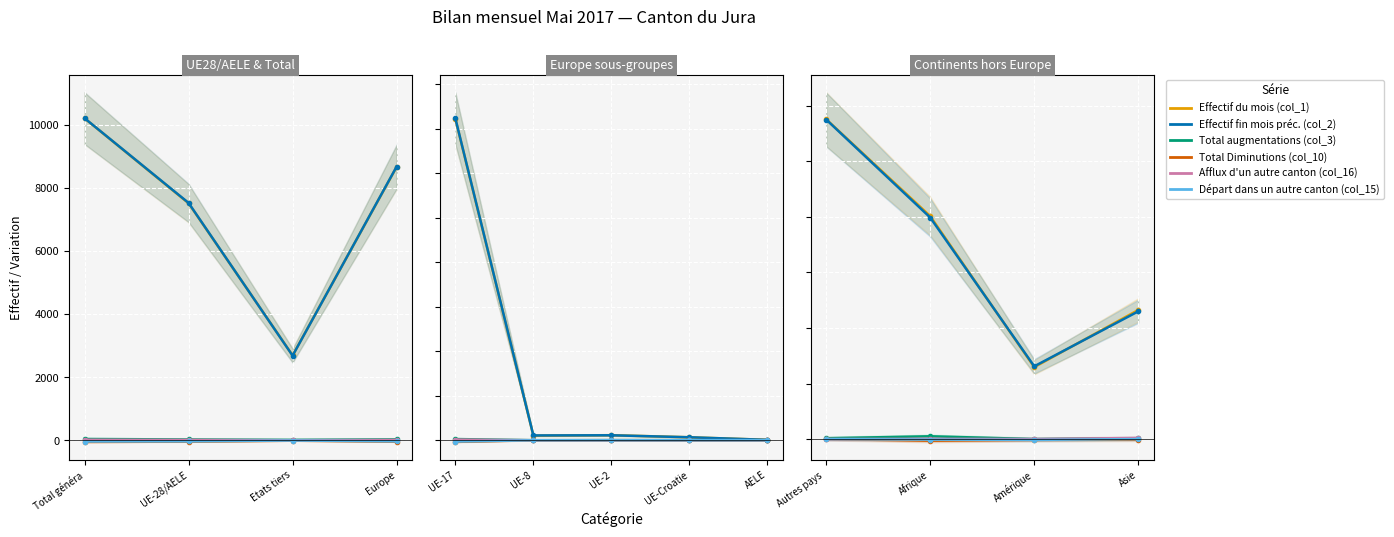

Which series has the largest range (max minus min)?

Effectif du mois (col_1)